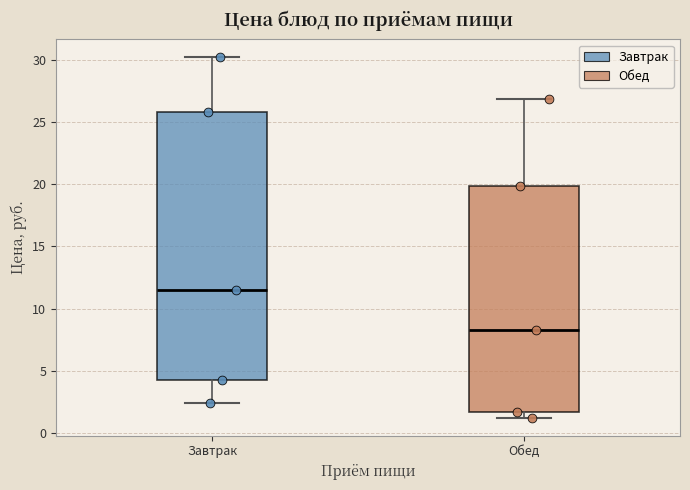

Comparing the boxes themselves (not the whiskers), which one is the tallest?

Завтрак